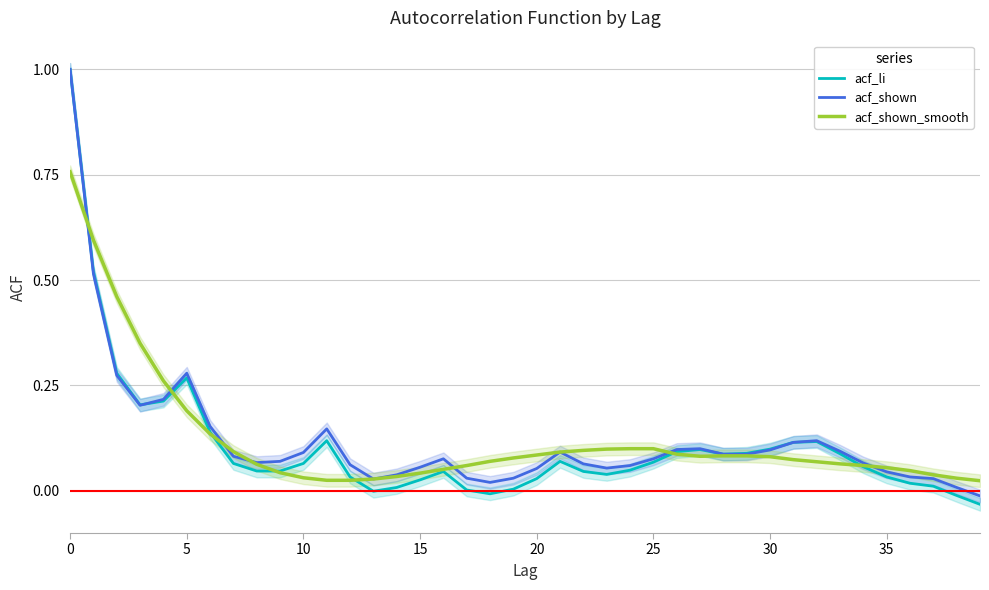

True or false: acf_shown_smooth and acf_shown intersect in this chart.

True